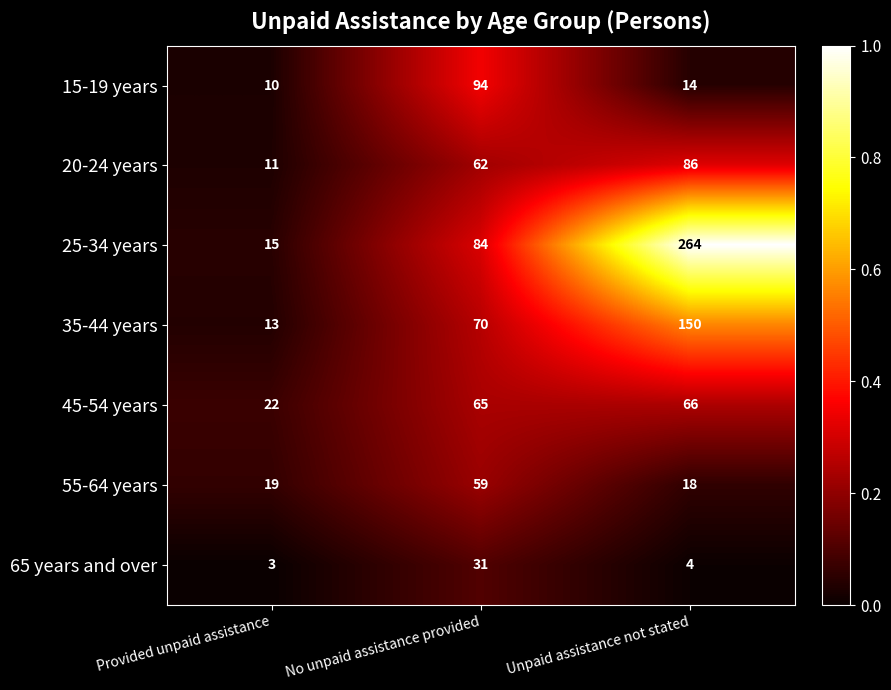

What is the difference between the highest and lowest values at No unpaid assistance provided?

63